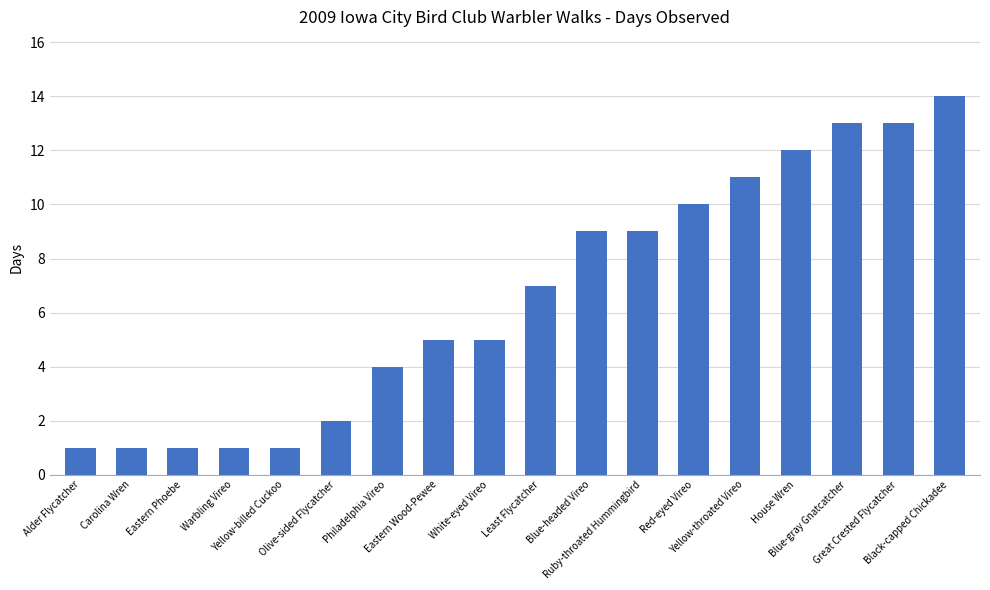

What is the label of the 6th bar from the left?

Olive-sided Flycatcher